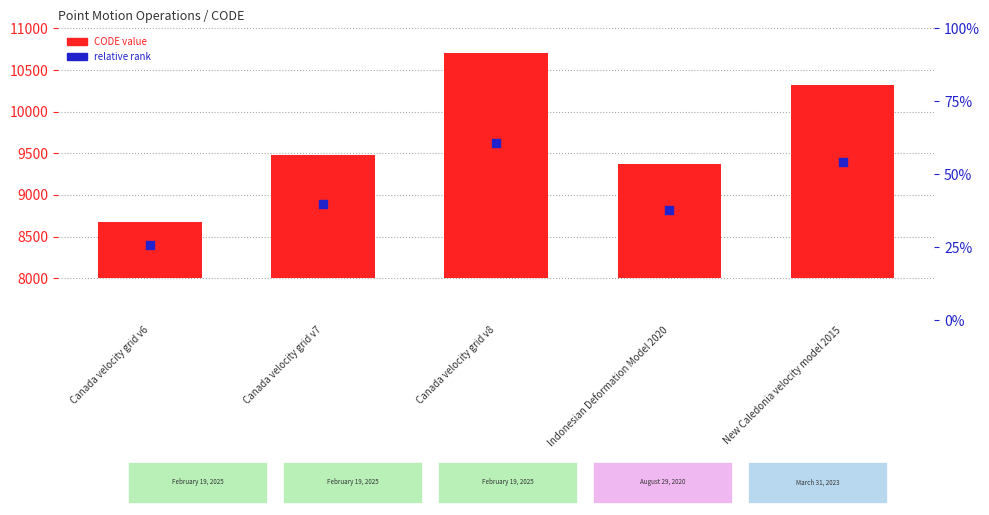

At how many categories does at least one series exceed 1585?

5